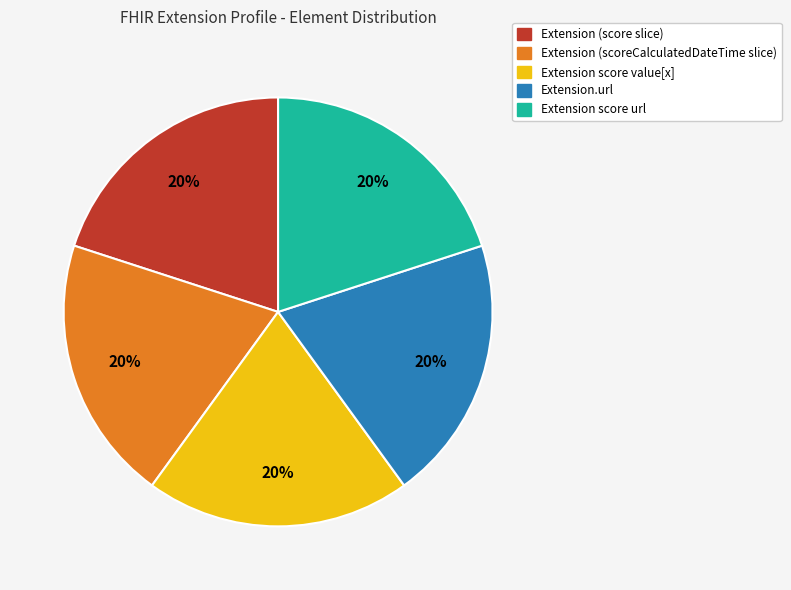

To the nearest percent, what is the difference between the largest and smallest slice percentages?

0%